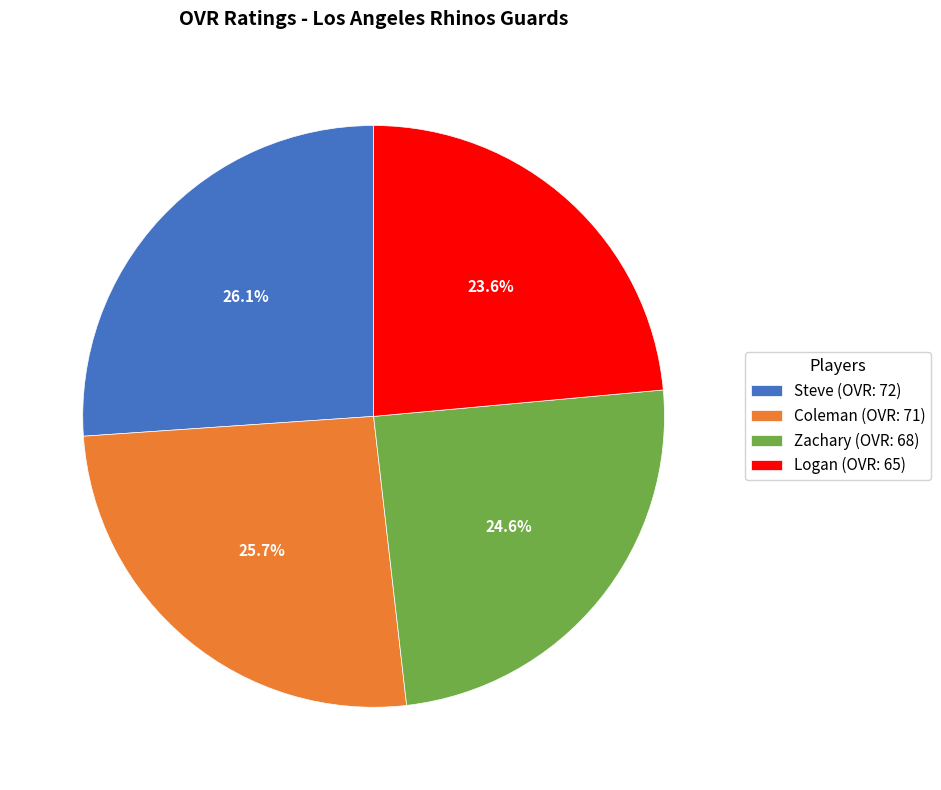

Count the number of slices in the pie.

4